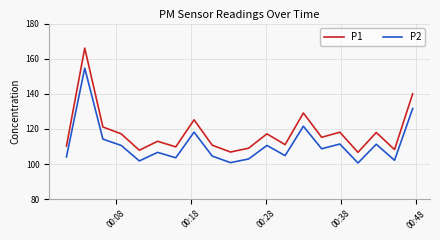

Does the chart display data point markers on the line(s)?

No